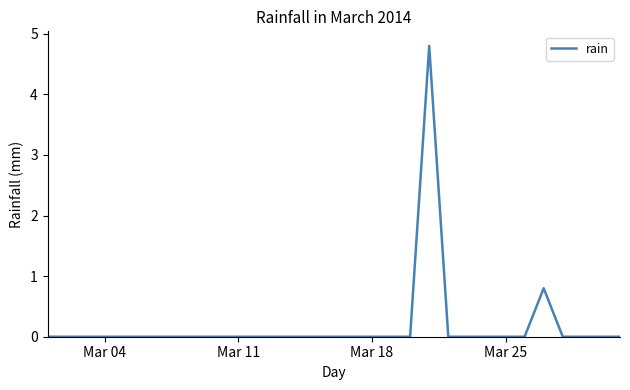

Is this an area chart (filled region under the line)?

No